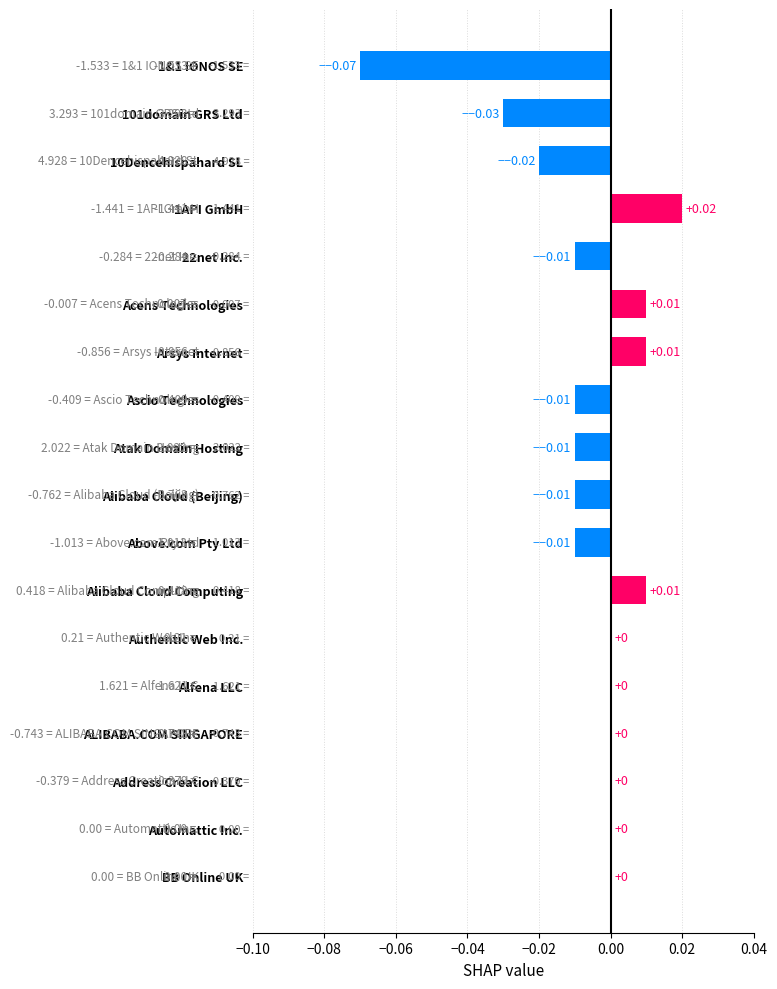

Between Alibaba Cloud Computing and ALIBABA.COM SINGAPORE, which is larger?

Alibaba Cloud Computing